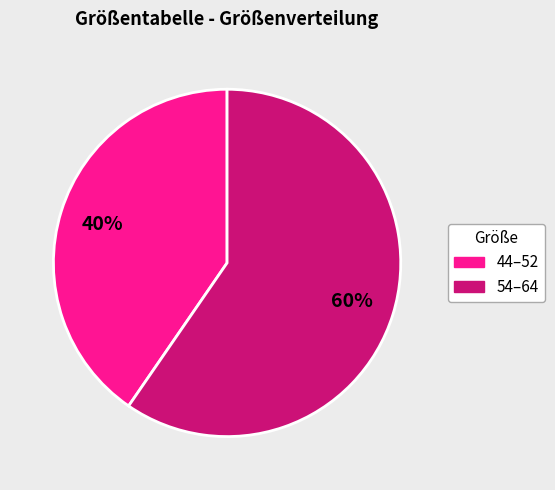

Is there any slice that represents more than half of the pie?

Yes